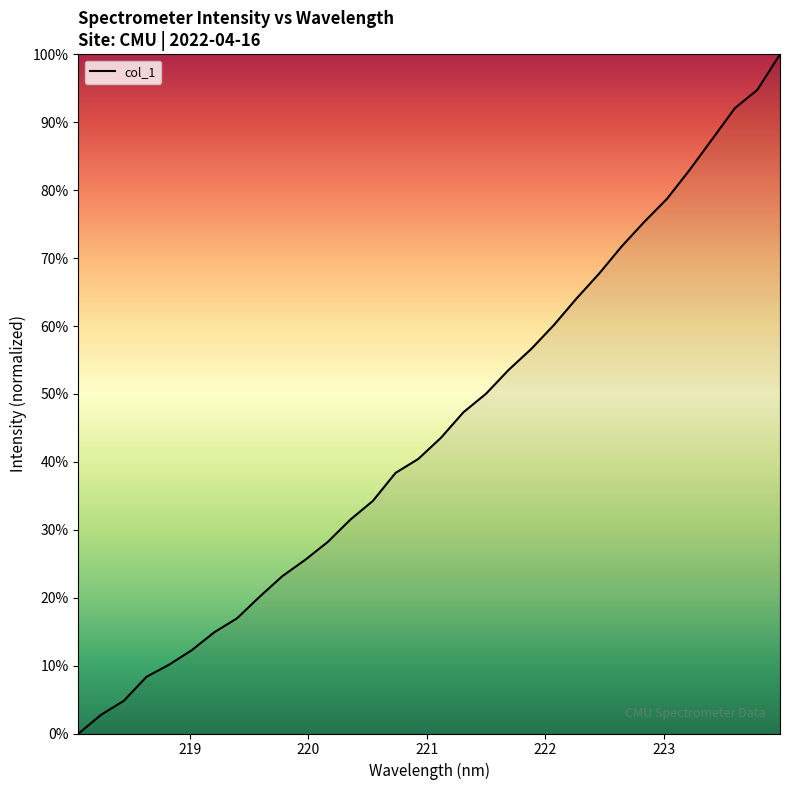

What is the difference between the maximum and minimum values?

100.0